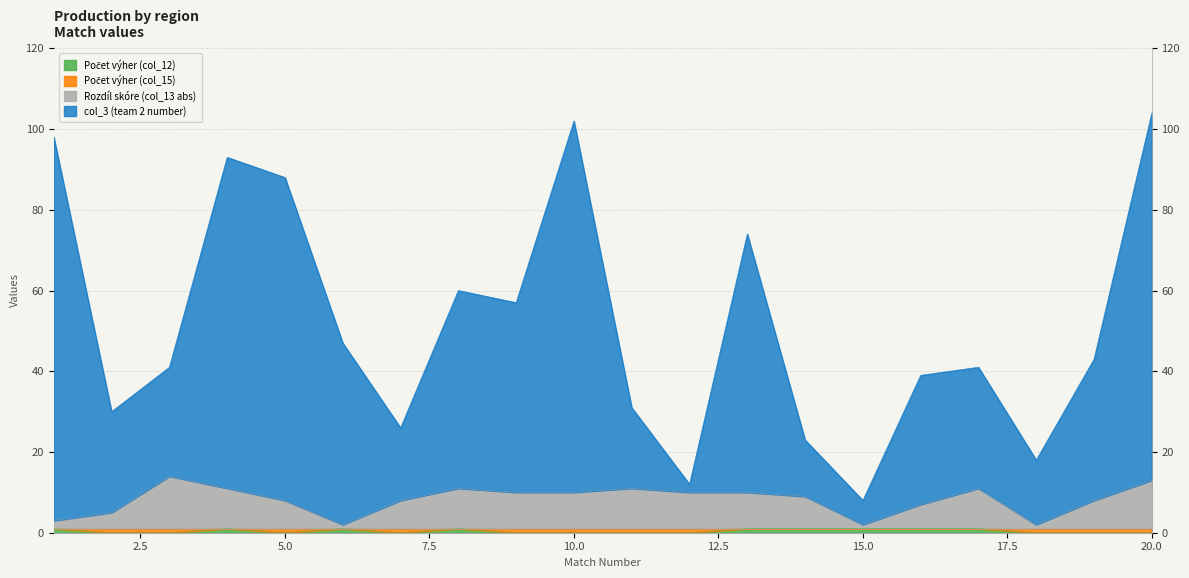

At how many categories does at least one series exceed 95?

3